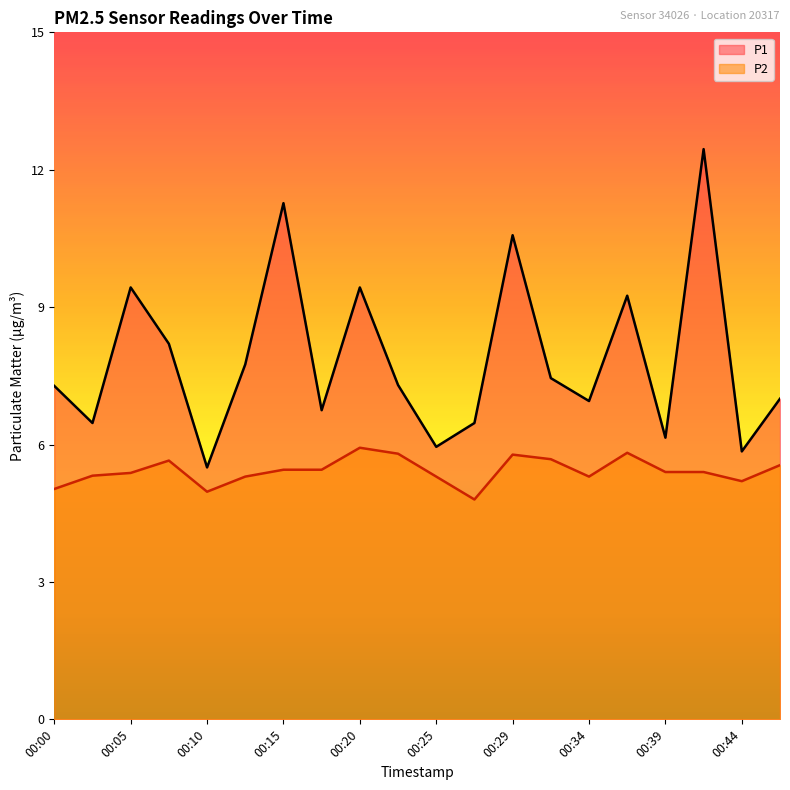

Which series has the largest total across all categories?

P1